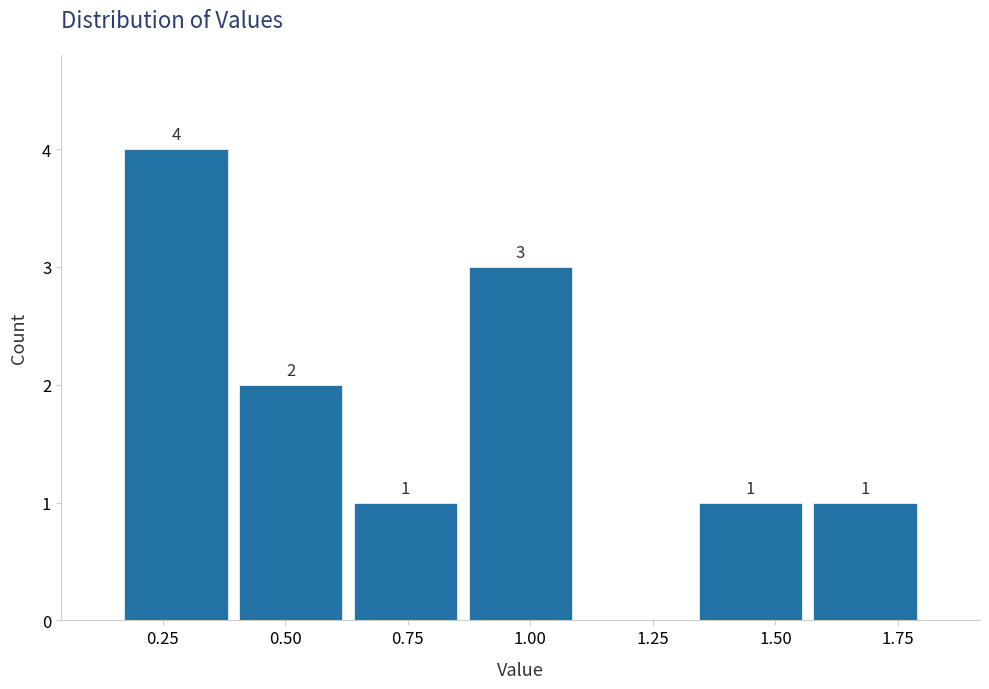

Which range on the x-axis has the tallest bar?

0.15 to 0.40